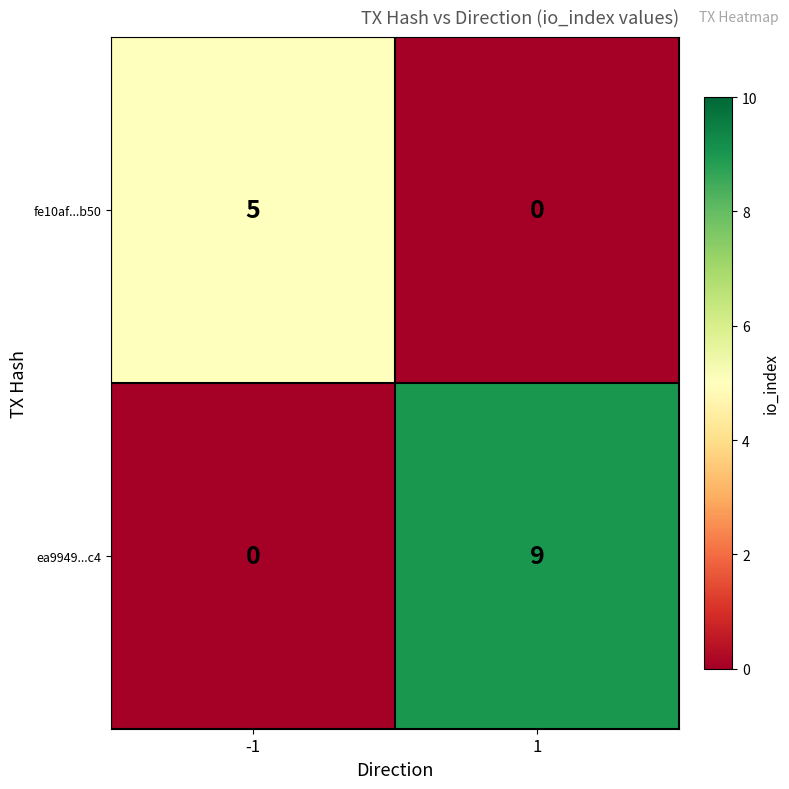

Rank the series by their average value, from highest to lowest.

ea9949...c4, fe10af...b50